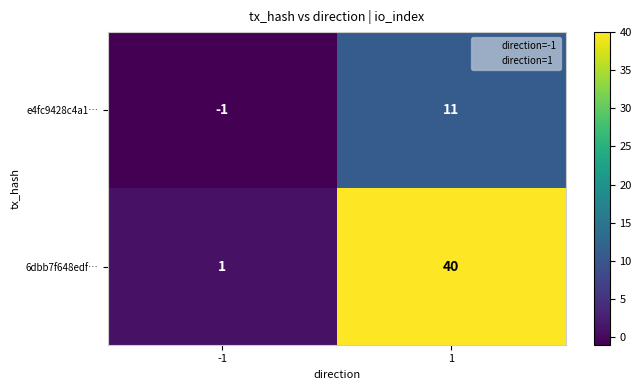

List the series in order of their overall mean, highest first.

6dbb7f648edf…, e4fc9428c4a1…